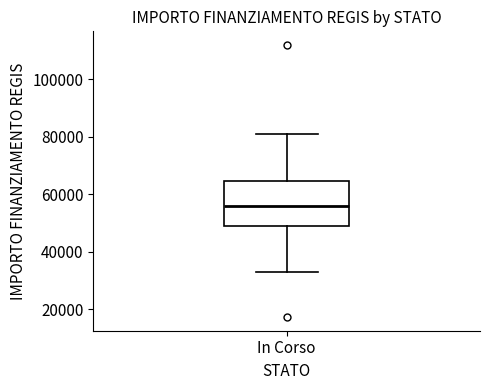

Where does the lower whisker of the box for In Corso end on the y-axis? The values are not printed on the chart, so give them approximately, as read against the axis.

32000